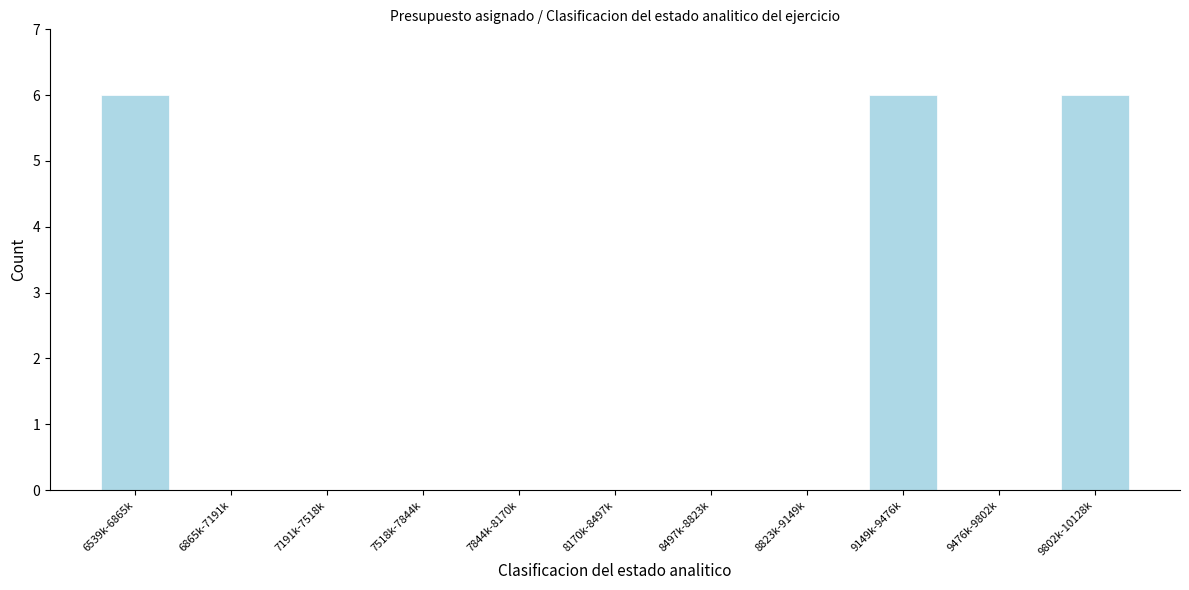

Reading right to left, what are all the values shown in this chart?

9802k-10128k=6	9476k-9802k=0	9149k-9476k=6	8823k-9149k=0	8497k-8823k=0	8170k-8497k=0	7844k-8170k=0	7518k-7844k=0	7191k-7518k=0	6865k-7191k=0	6539k-6865k=6